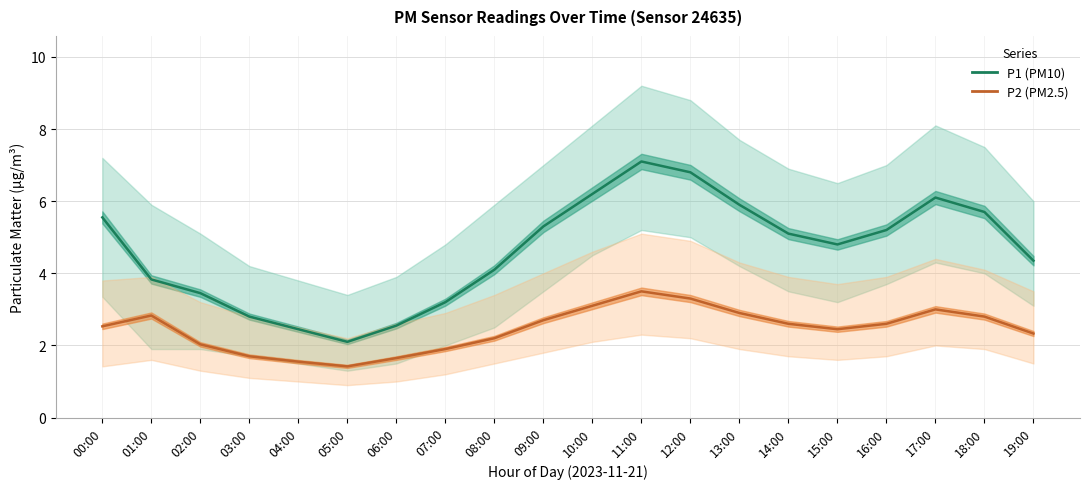

At which category is the sum across all series the highest?

11:00